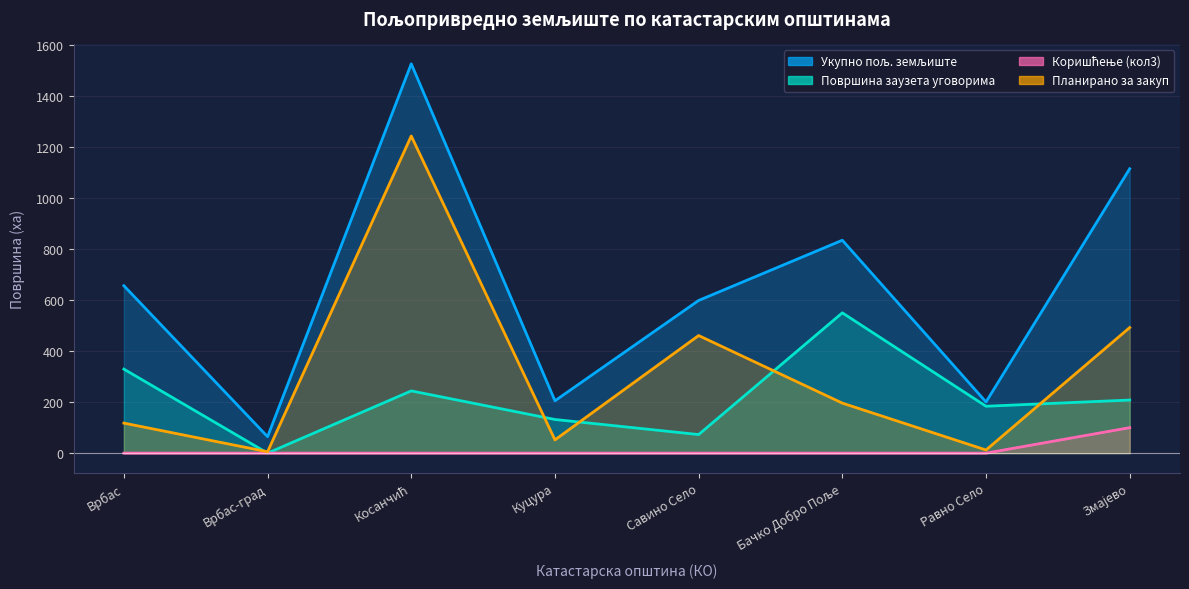

True or false: Коришћење (кол3) and Површина заузета уговорима intersect in this chart.

False